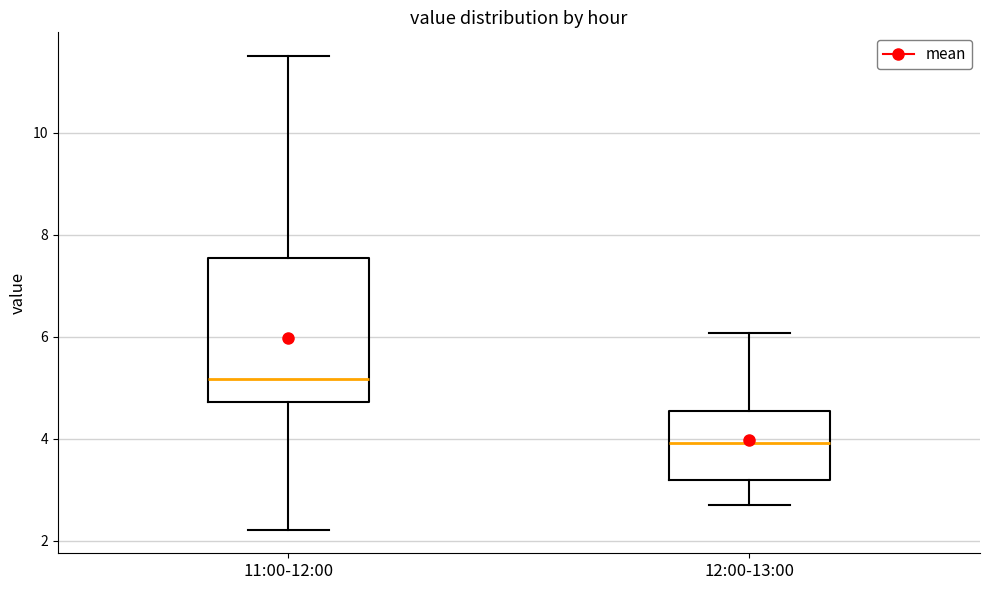

Which box's median line is the lowest?

12:00-13:00